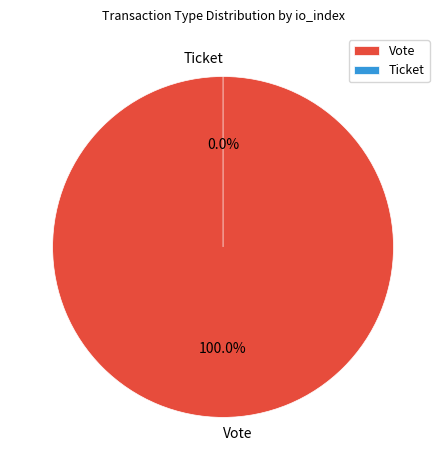

What is the majority slice?

Vote